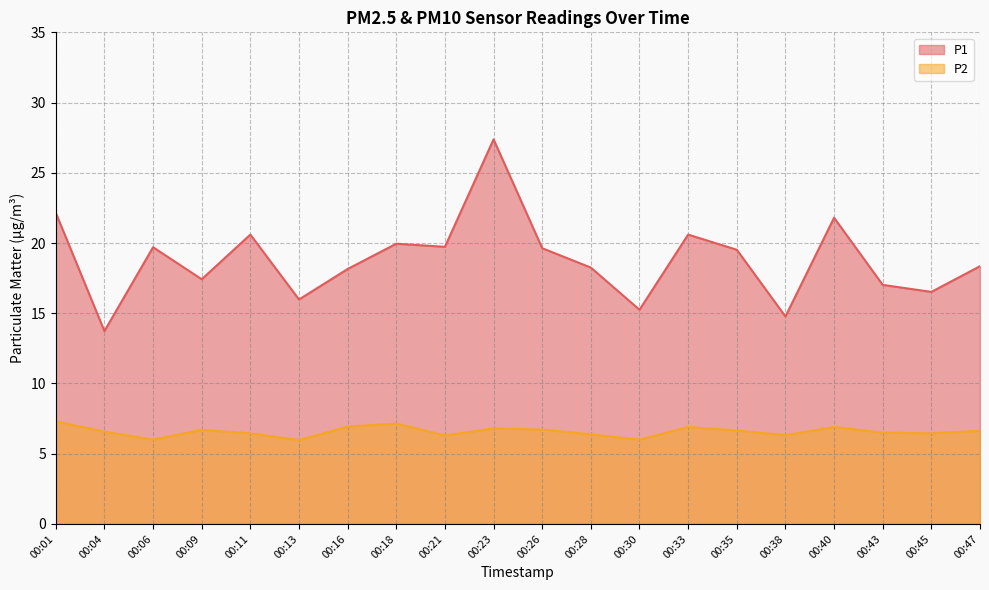

What value does the P1 series have at 00:43?

17.0